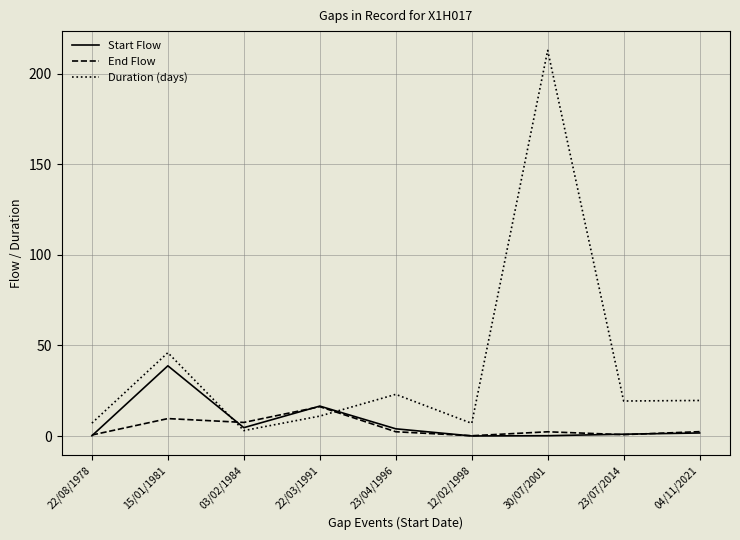

Which series changed the most between 30/07/2001 and 04/11/2021?

Duration (days)